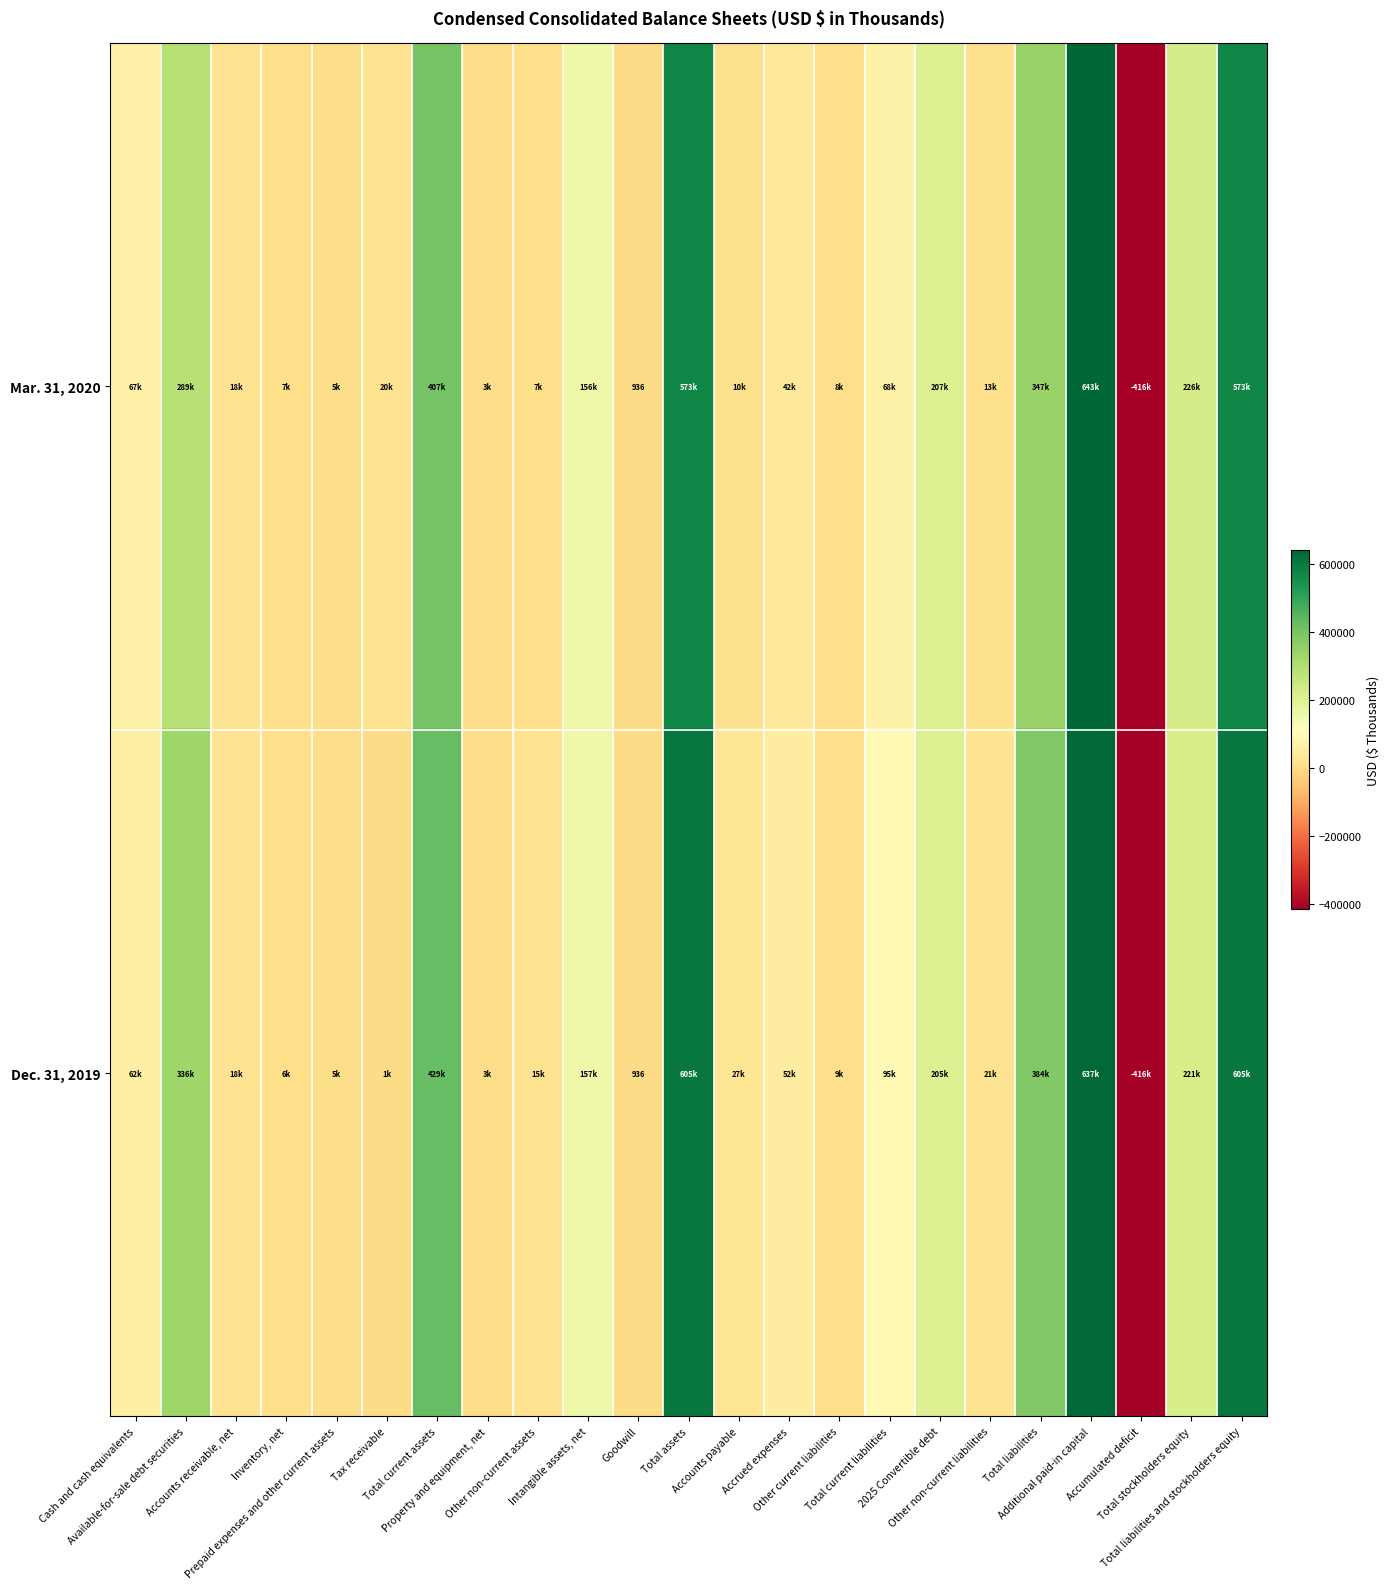

How many values in Mar. 31, 2020 are below zero?

1